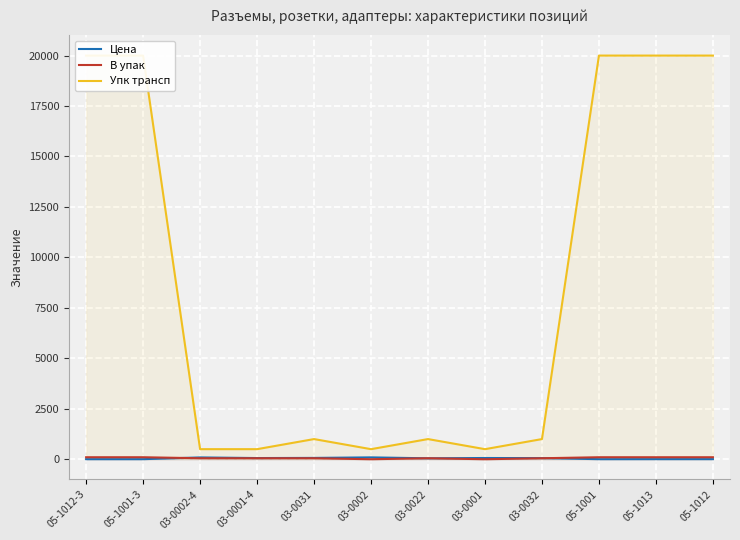

What is the spread (max minus min) of values at 03-0001-4?

450.0